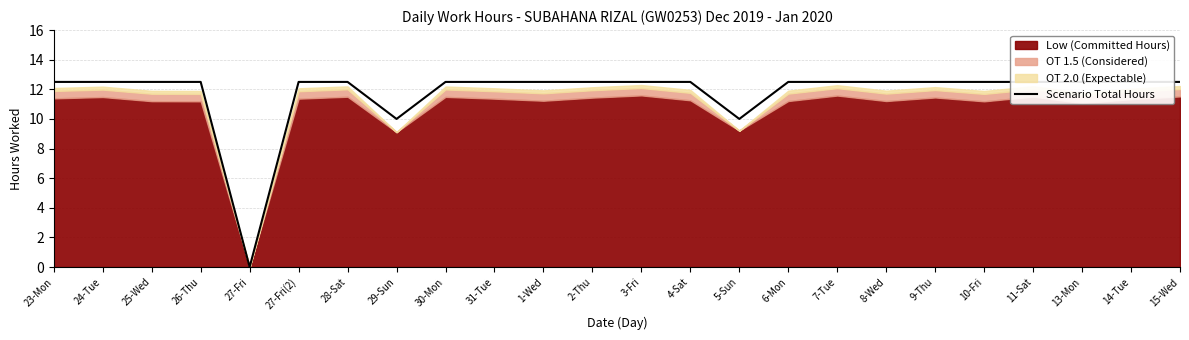

True or false: the data shows 12.5 at 10-Fri.

True